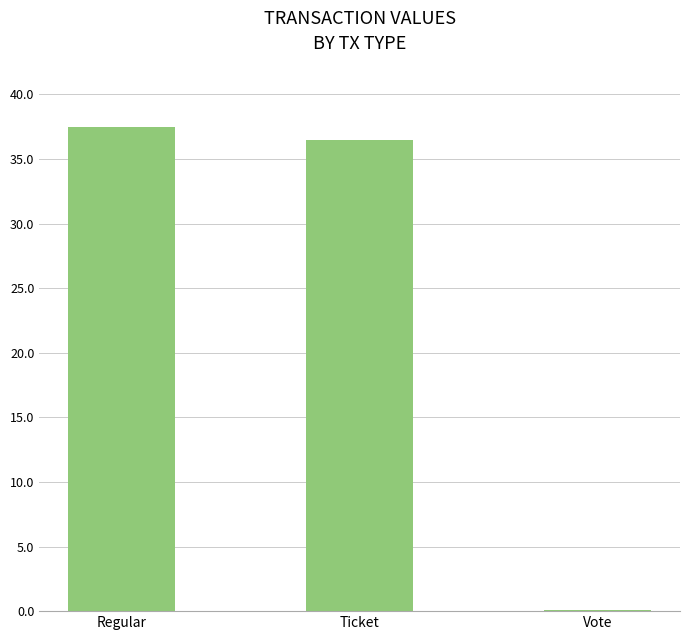

What is the average value?

24.7